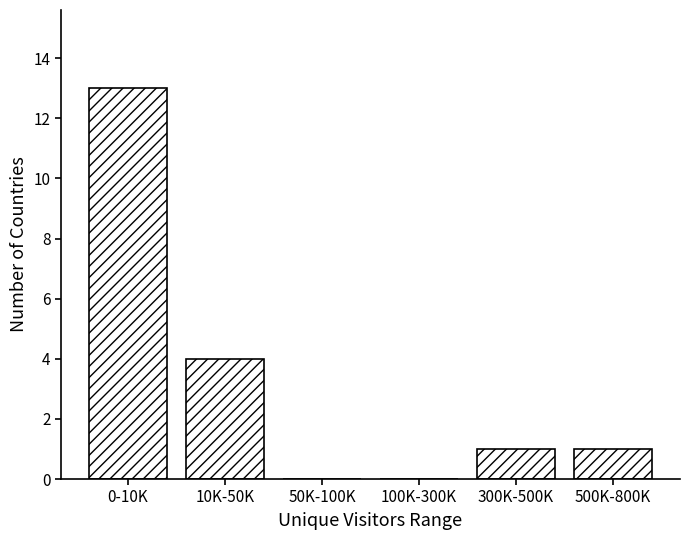

Reading right to left, list all the values displayed in this chart.

500K-800K=1	300K-500K=1	100K-300K=0	50K-100K=0	10K-50K=4	0-10K=13